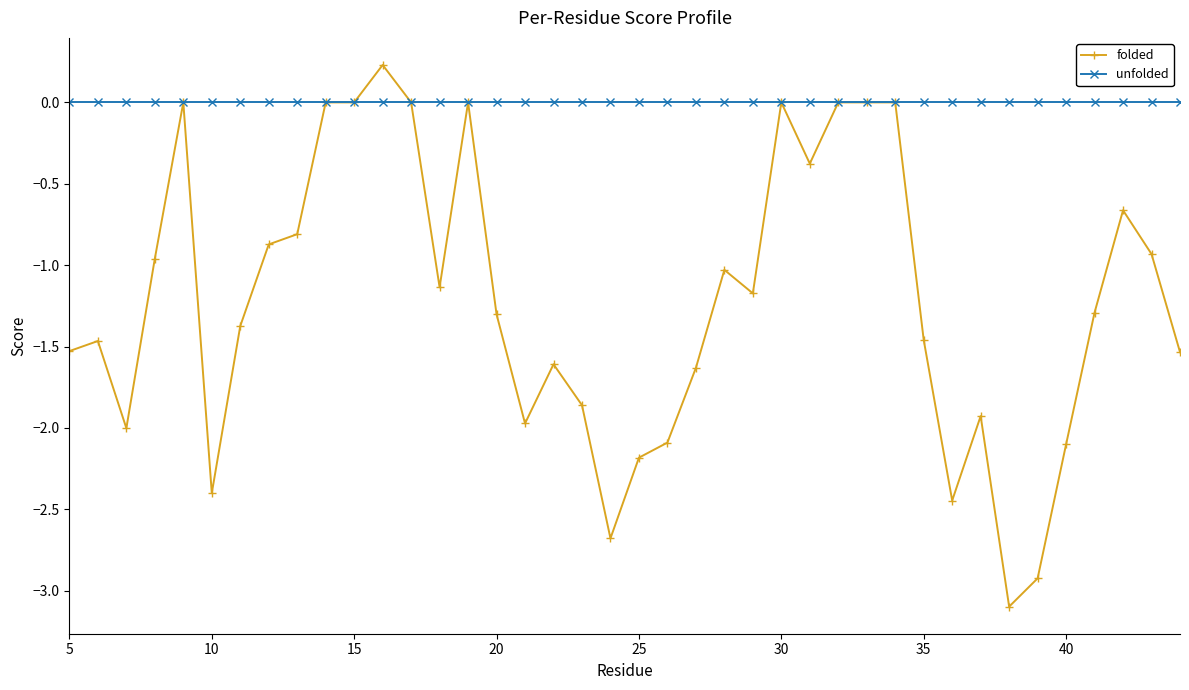

List the series in order of their peak value, lowest first.

unfolded, folded